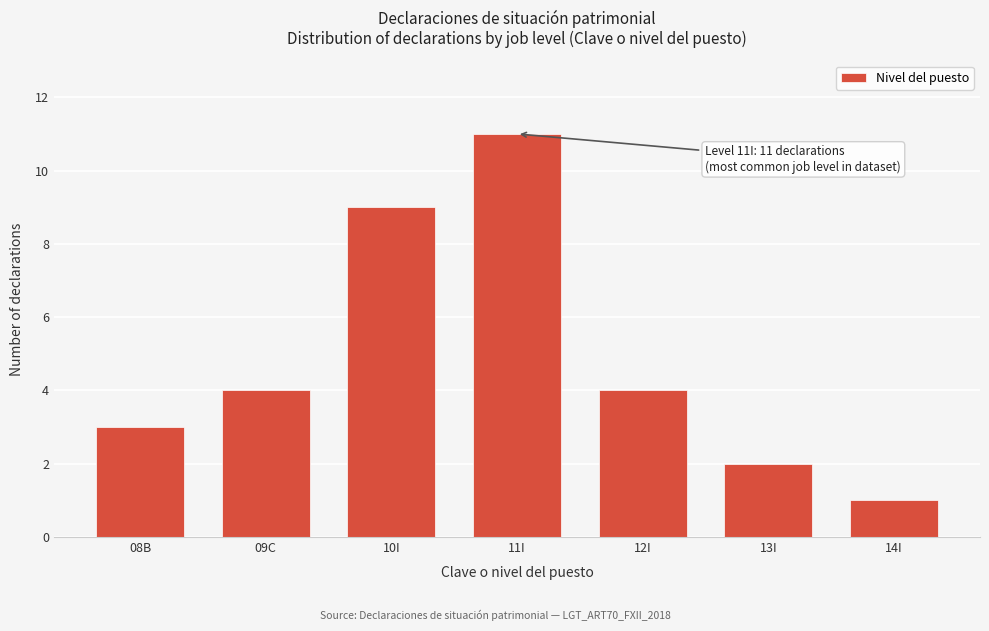

Reading left to right, what are all the values shown in this chart?

3	4	9	11	4	2	1